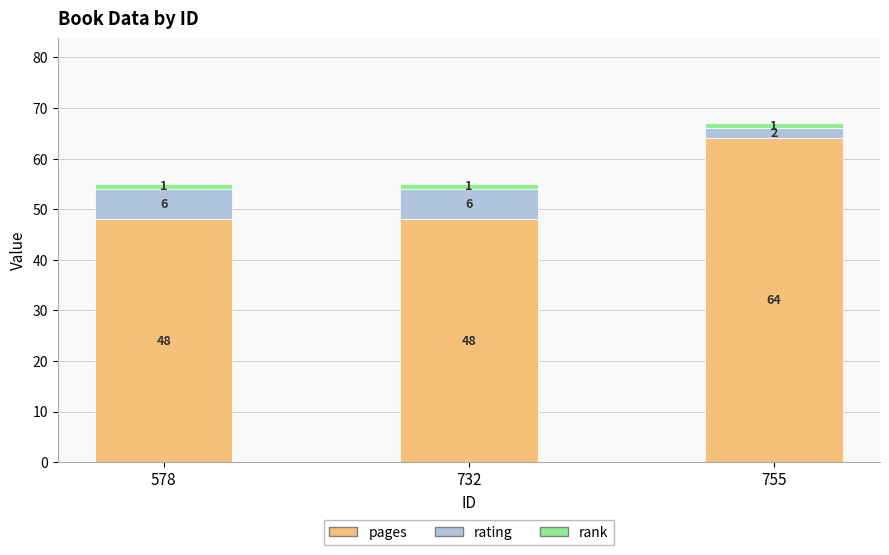

Reading left to right, list the values for the pages series.

578=48	732=48	755=64